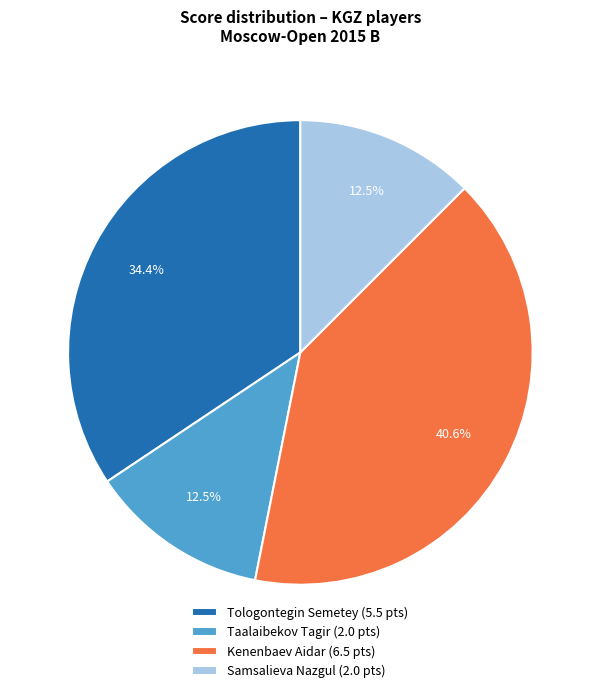

Is the sum of Taalaibekov Tagir and Tologontegin Semetey greater than half?

No